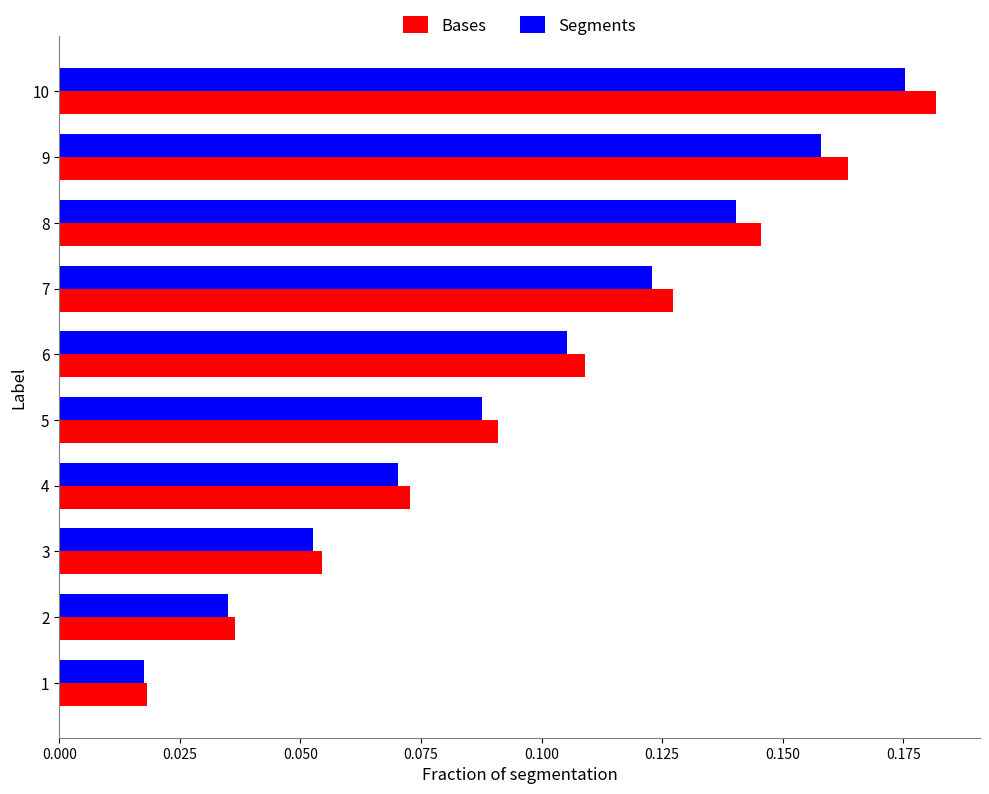

Rank the categories by Segments value from highest to lowest.

10, 9, 8, 7, 6, 5, 4, 3, 2, 1